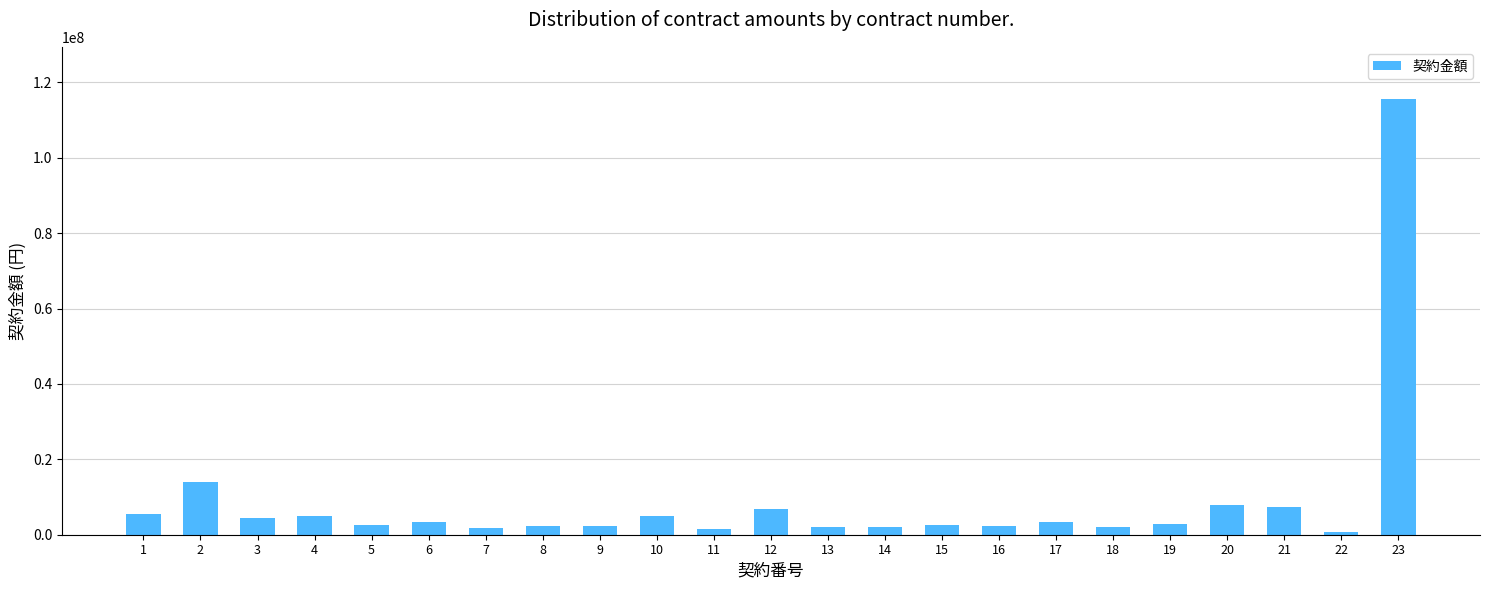

What is the value of the 13th bar from the left?

2045520